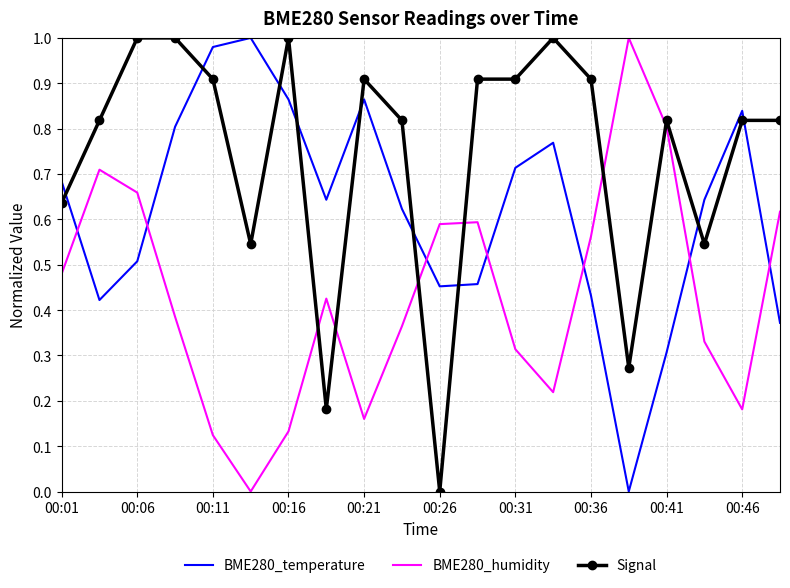

True or false: BME280_humidity and Signal intersect in this chart.

True